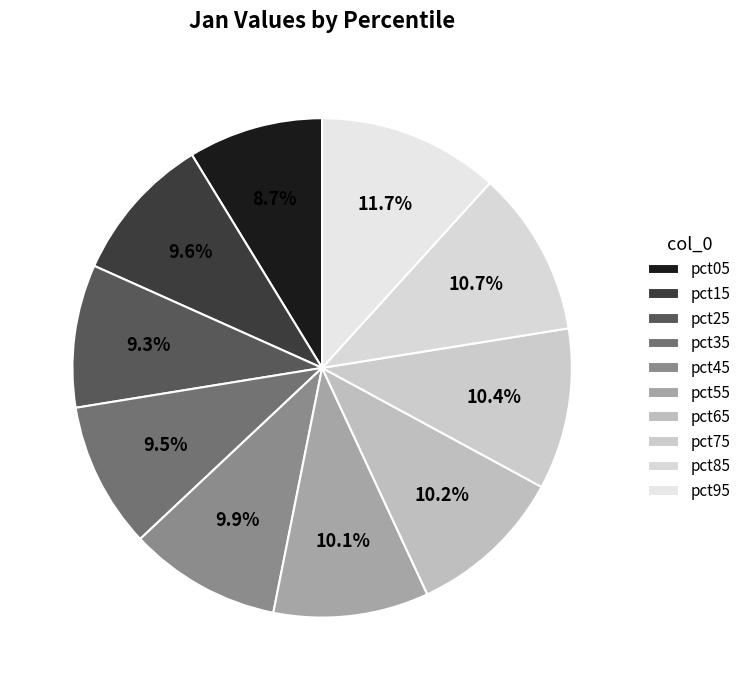

Which slice is the largest?

pct95